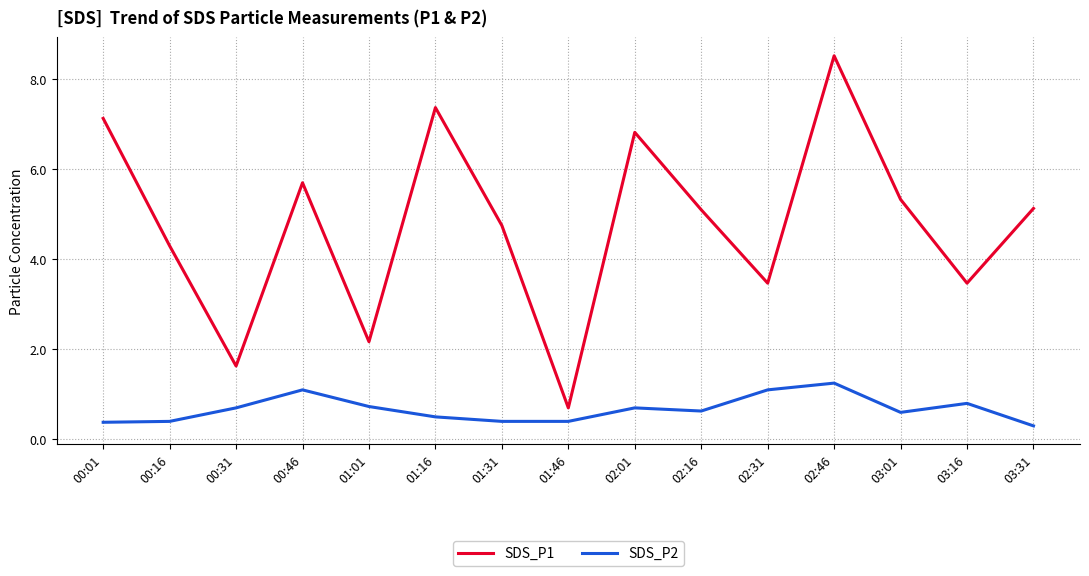

Where is SDS_P2 nearest to the value 0?

03:31